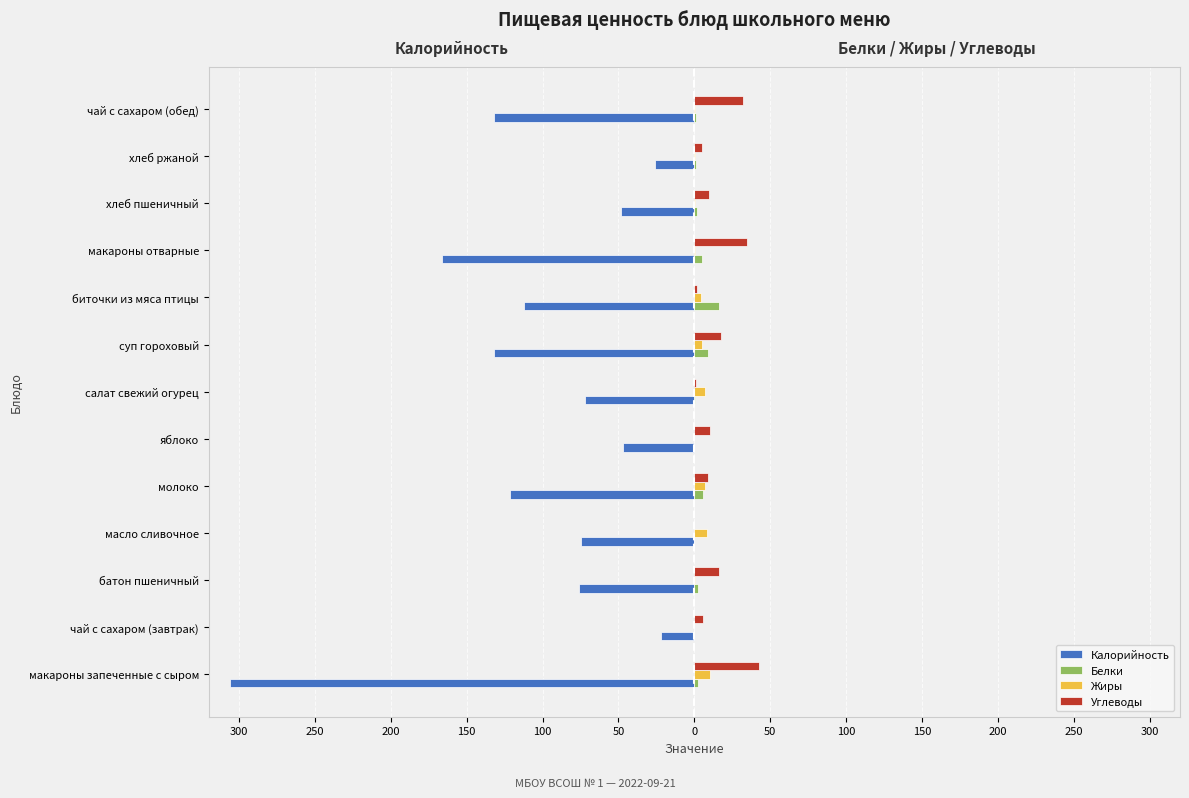

What are all the series names shown in the legend?

Калорийность, Белки, Жиры, Углеводы